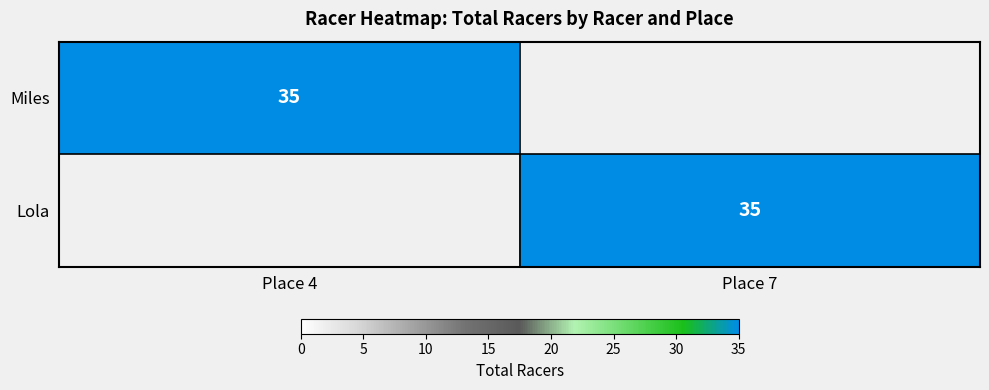

Is the value of Lola at Place 4 greater than the value of Miles at Place 7?

No